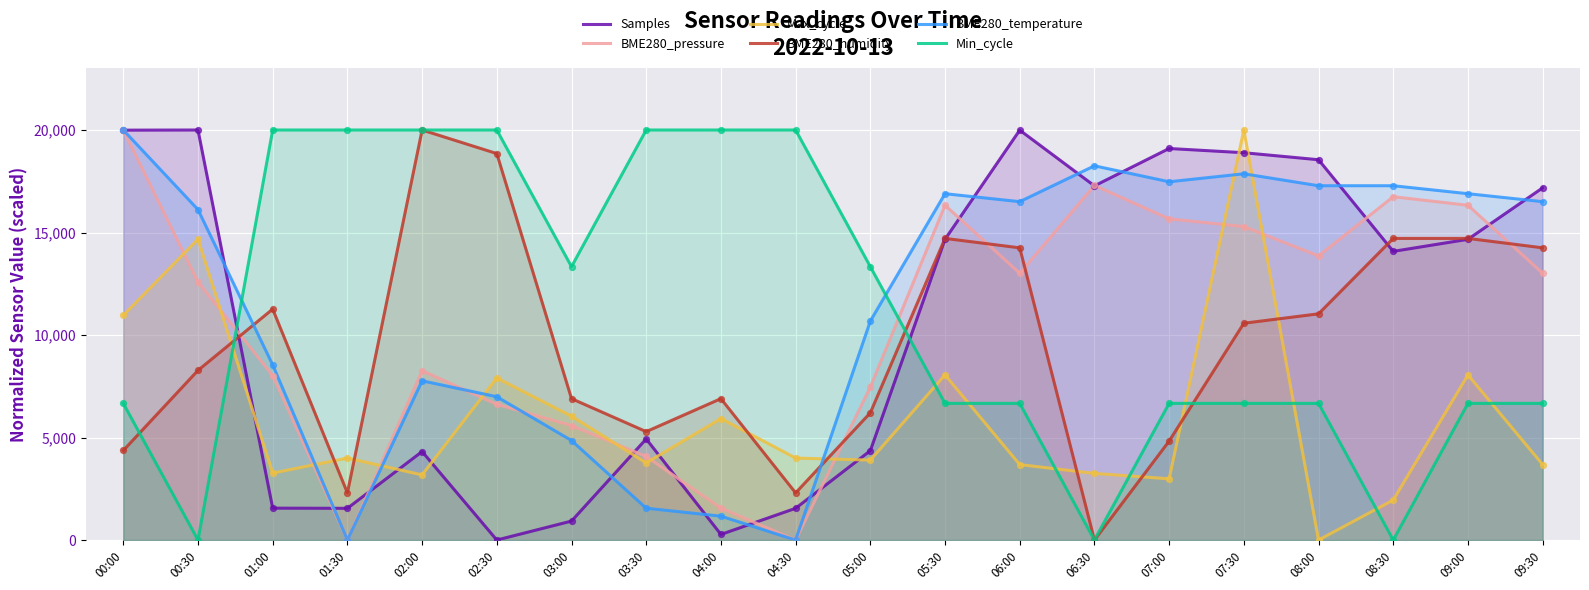

Which series has the largest total across all categories?

BME280_temperature